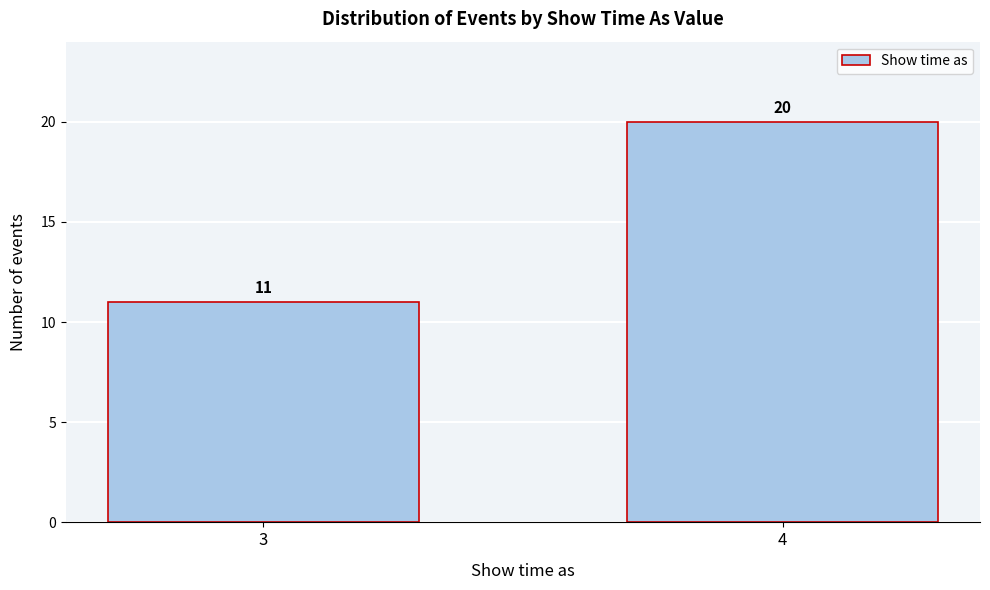

Reading right to left, extract all data points from this chart.

20	11